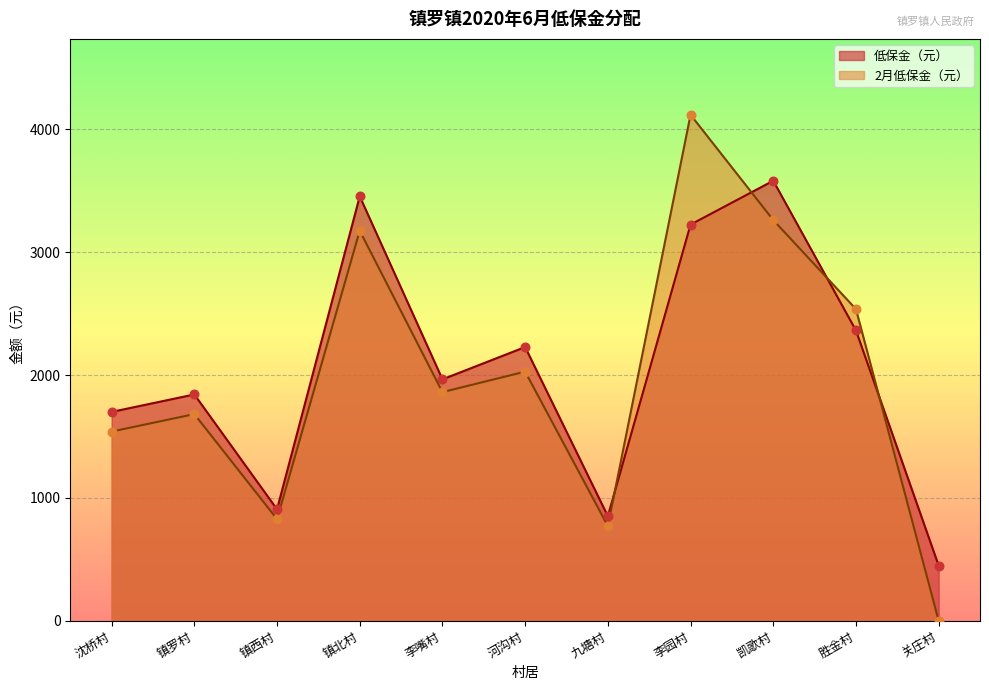

Is the value of 低保金（元） at 九塘村 greater than the value of 2月低保金（元） at 沈桥村?

No